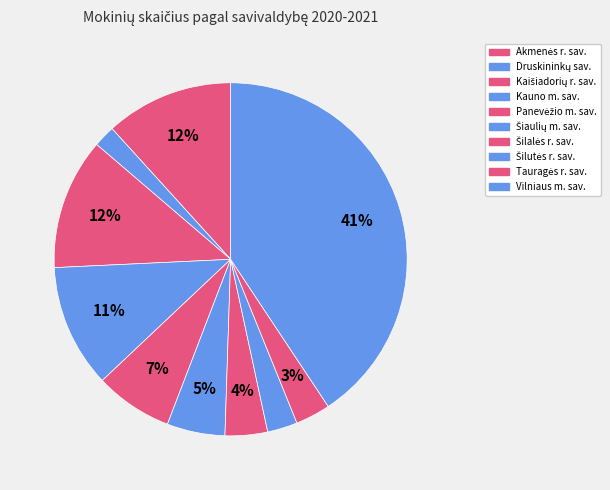

The Kaišiadorių r. sav. slice represents 1% of the pie. True or false?

False